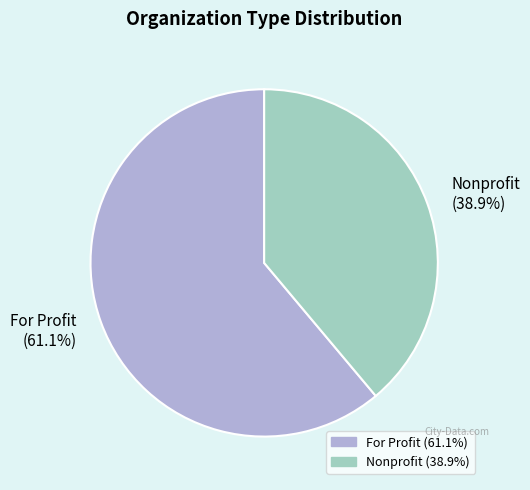

What is the majority slice?

For Profit (61.1%)